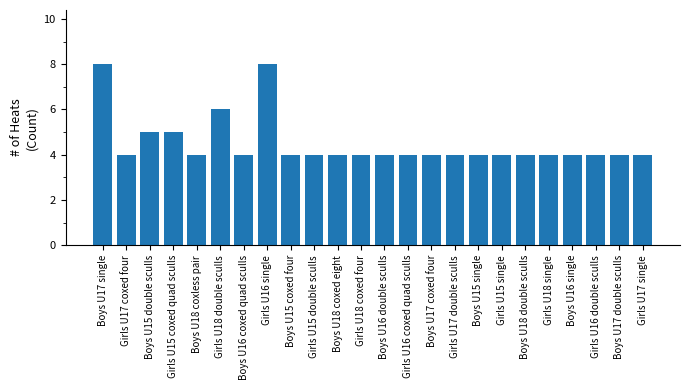

What is the label of the 11th bar from the left?

Boys U18 coxed eight